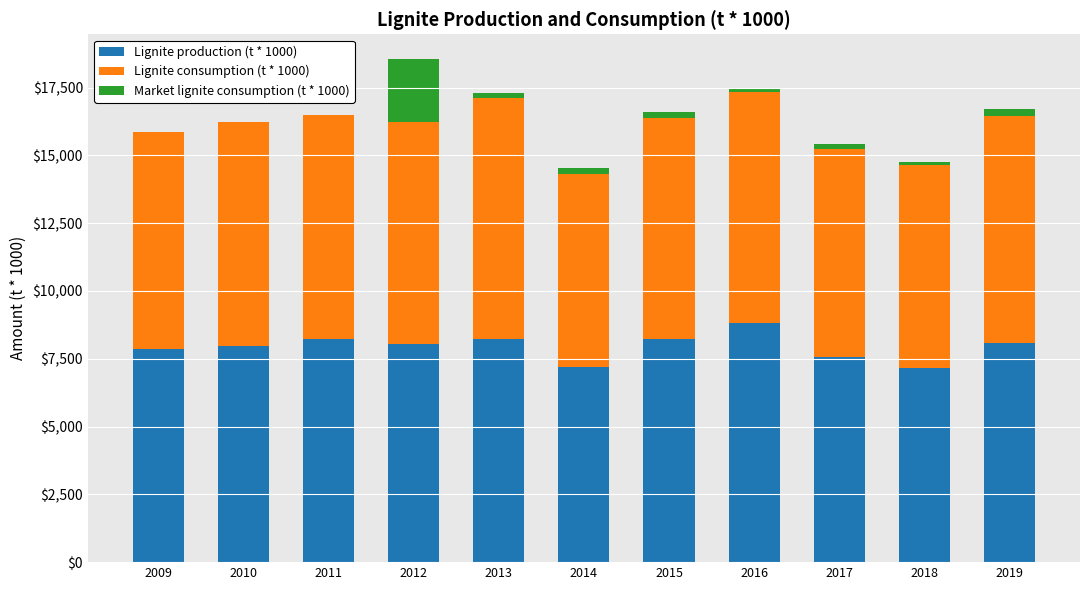

The Lignite production (t * 1000) series shows 13539 at 2010. True or false?

False